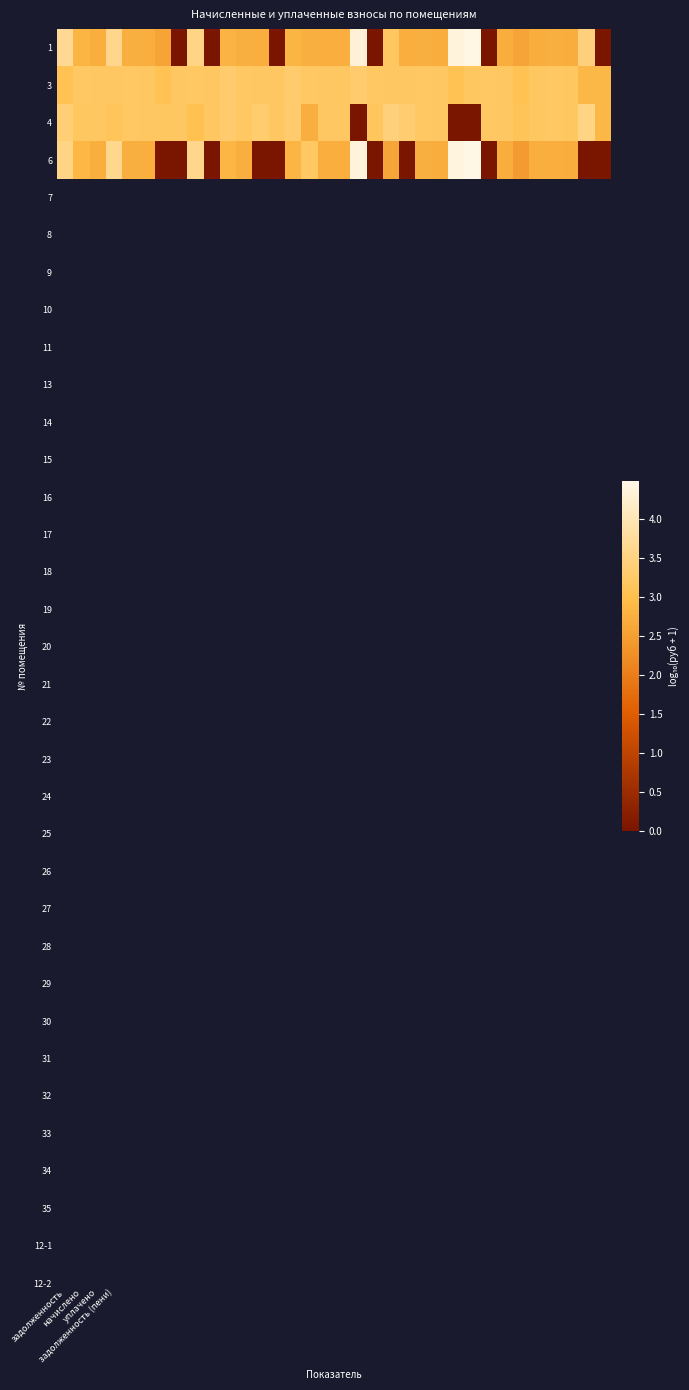

Rank the series by their average value, from lowest to highest.

6, 1, 4, 3